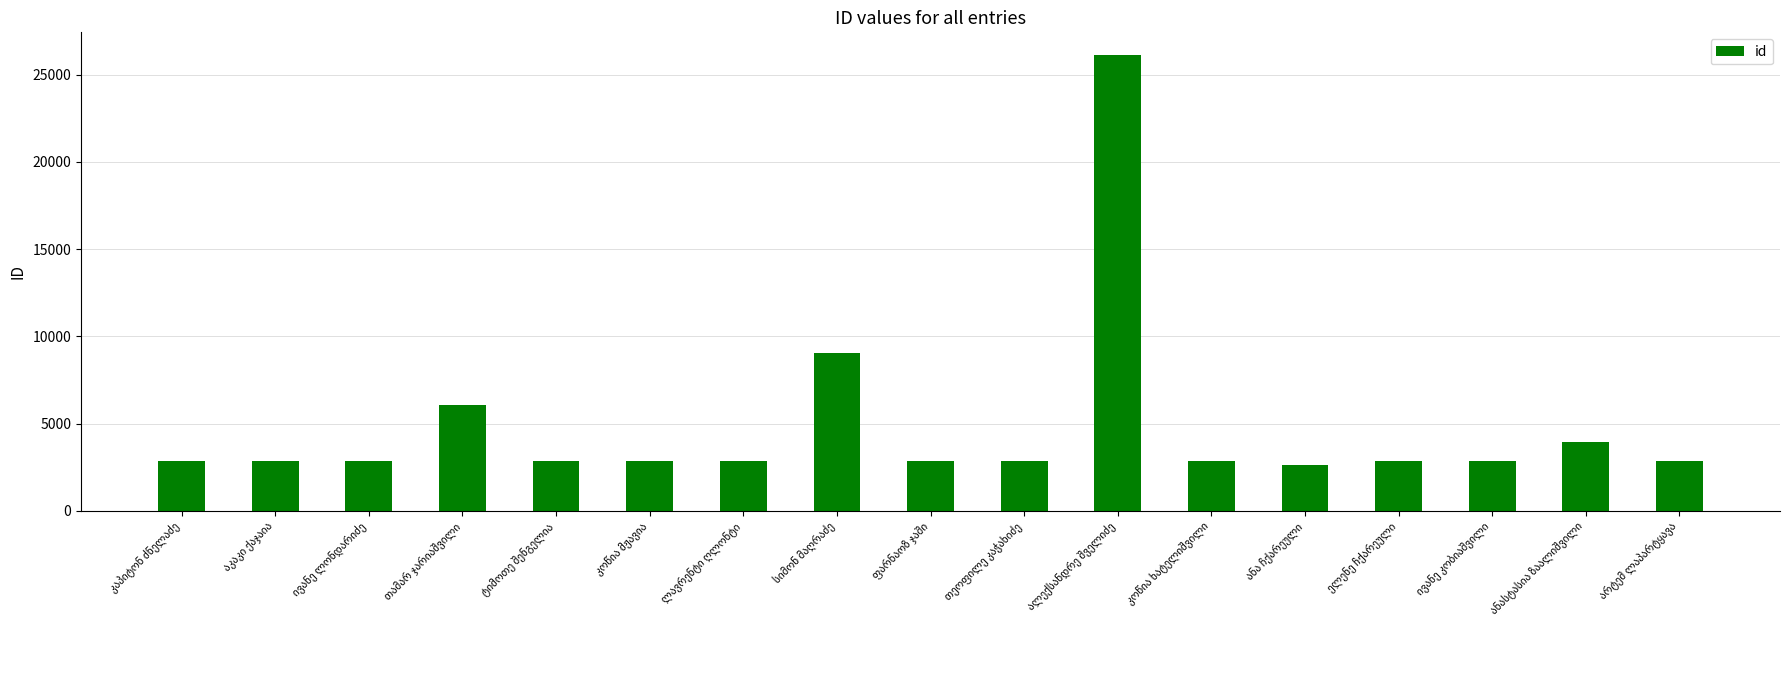

What is the smallest value displayed?

2604